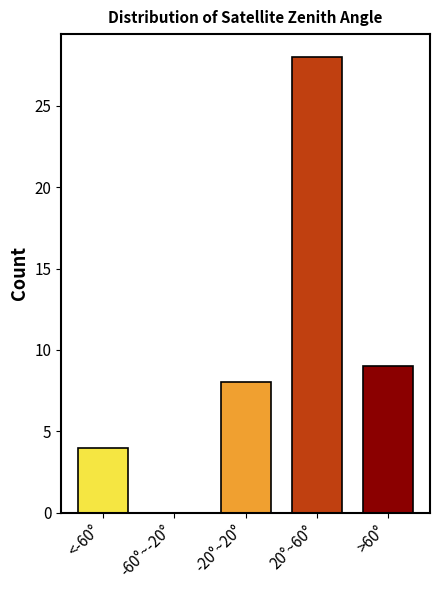

Reading left to right, extract all data points from this chart.

<-60°=4	-60°~-20°=0	-20°~20°=8	20°~60°=28	>60°=9